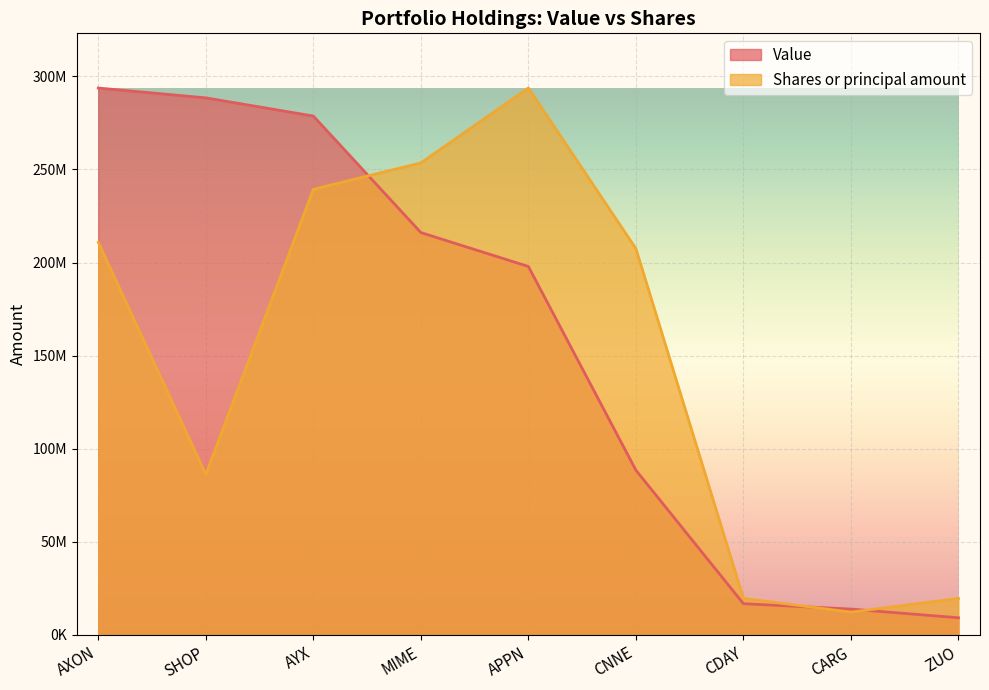

What is the value of the Value point at the 1st from the left?

293726000.0